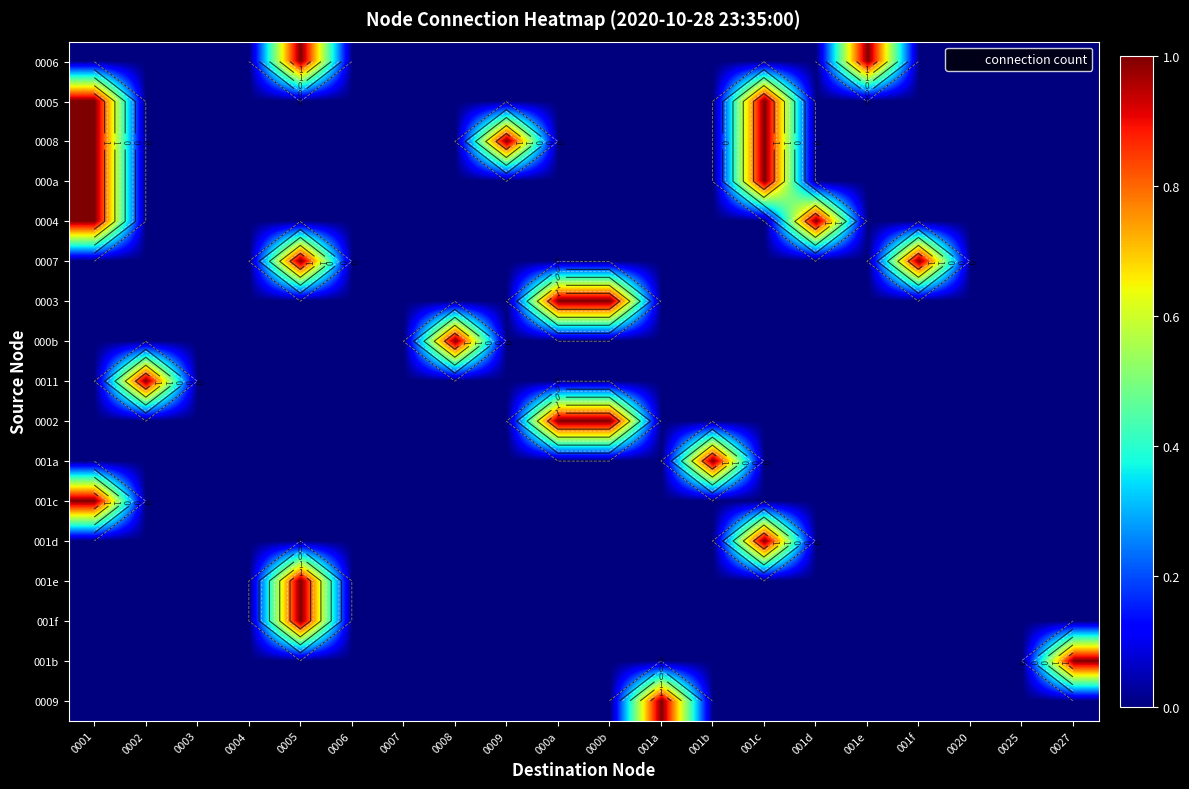

How many categories are shown in the chart?

20